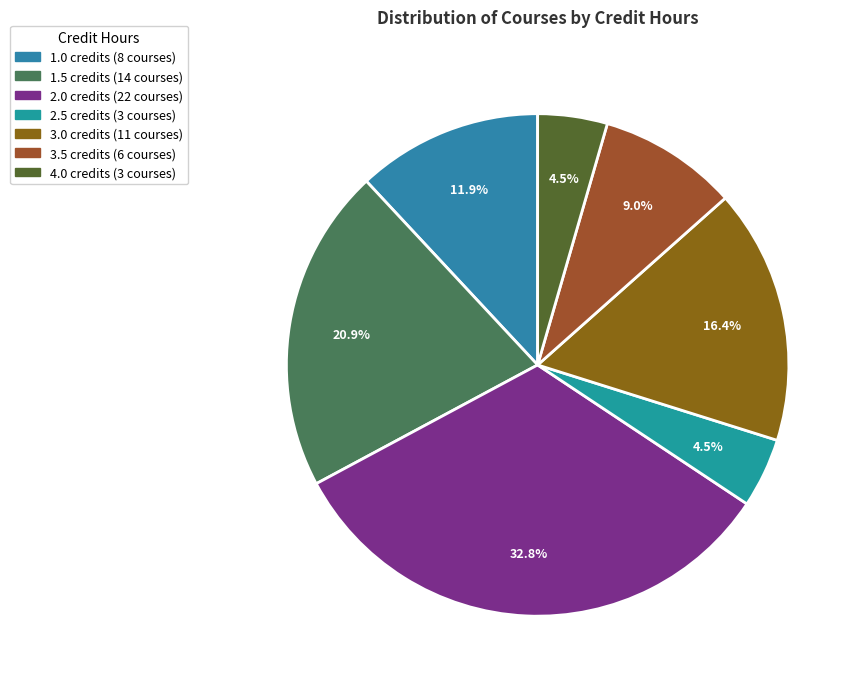

Is there any slice that represents more than half of the pie?

No